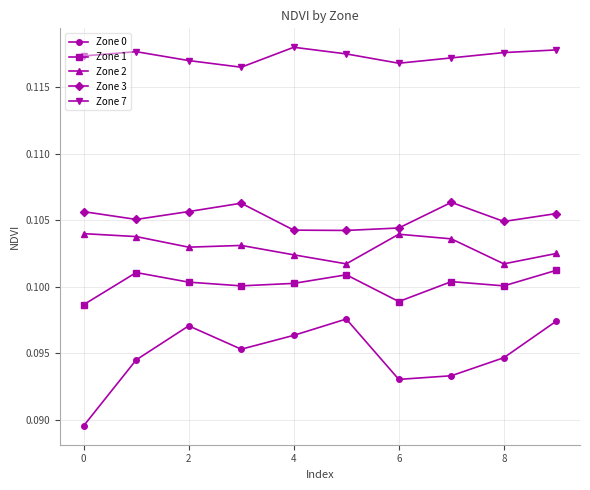

What is the sum of all Zone 0 values?

0.9